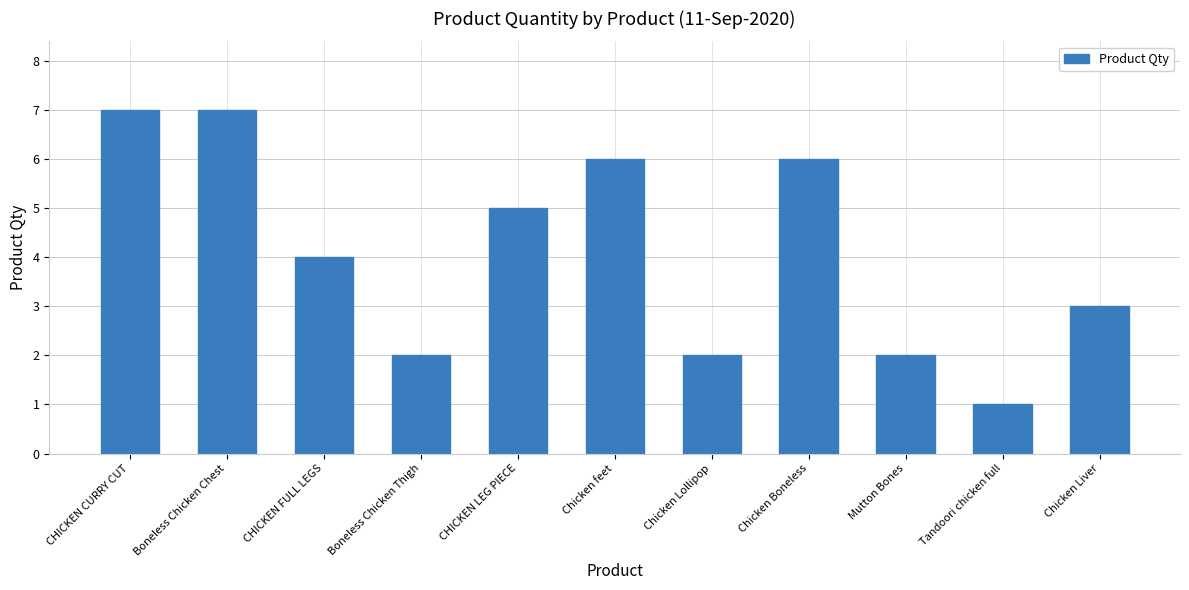

Where is the data nearest to the value 4?

CHICKEN FULL LEGS